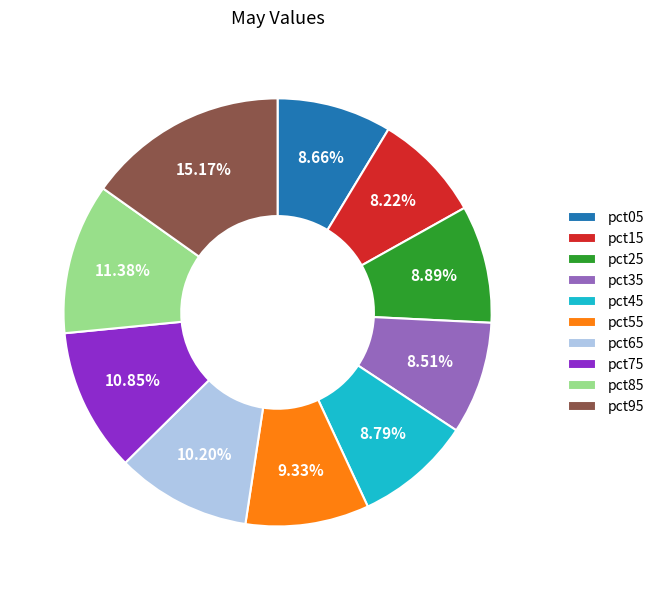

Which has a higher value, pct95 or pct85?

pct95